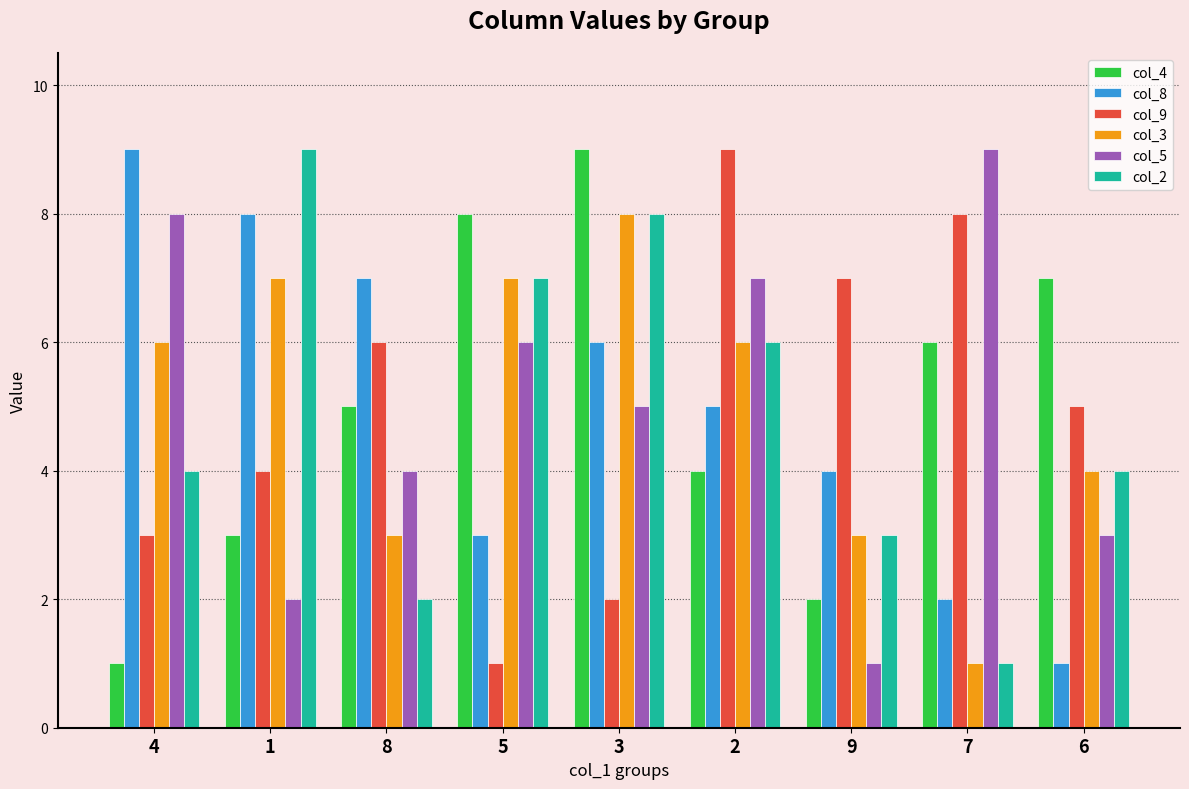

What is the lowest value of the col_8 series?

1